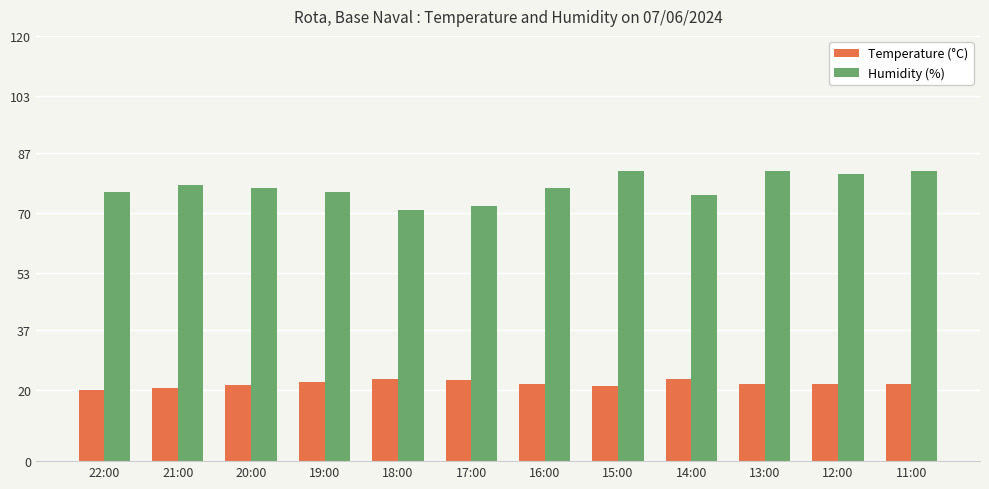

List the series in order of their peak value, lowest first.

Temperature (°C), Humidity (%)